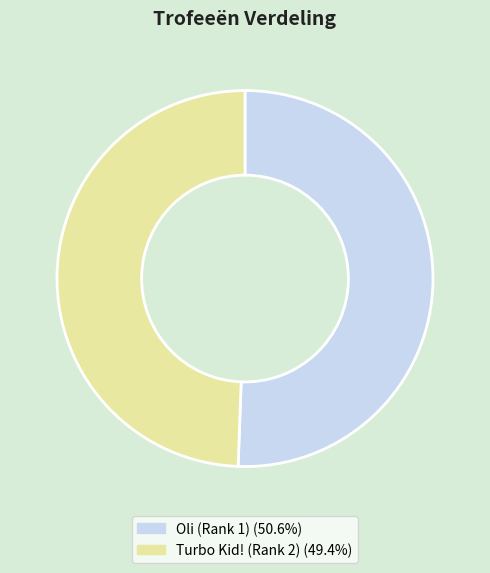

Which category has the biggest portion of the pie?

Oli (Rank 1)